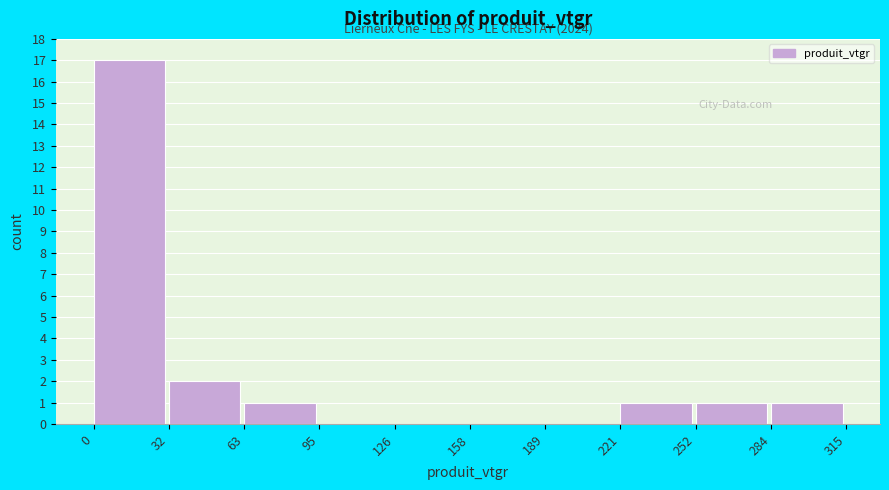

Which range on the x-axis has the tallest bar?

0 to 32